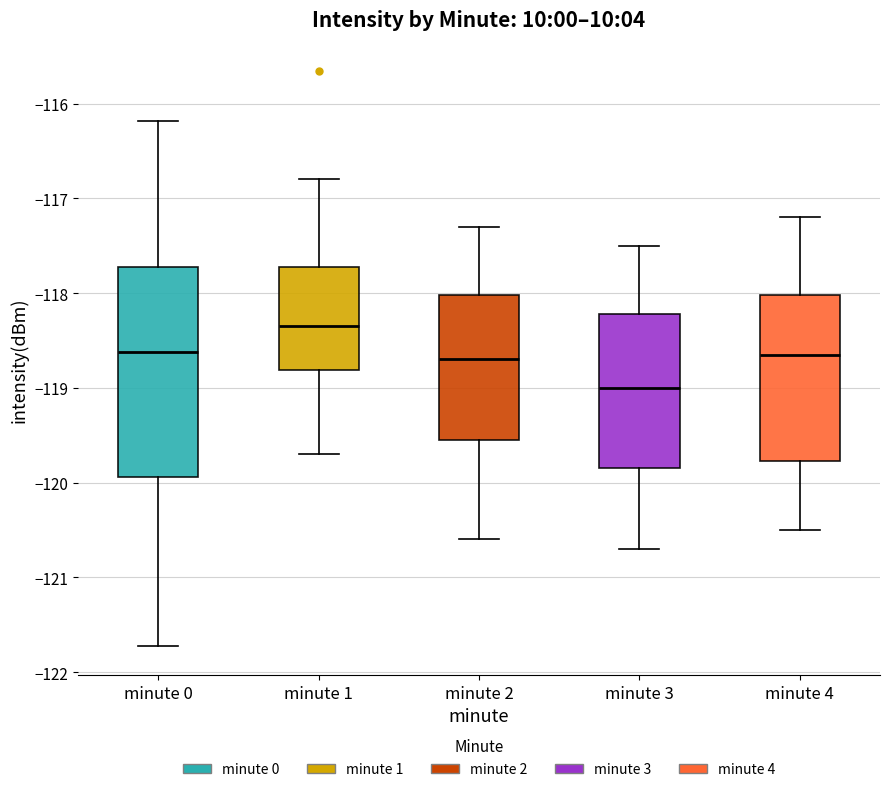

Reading left to right, transcribe this box plot: for each box, give where its median line is, the range the box spans, and where its two whiskers end, as read against the y-axis. The values are not printed on the chart, so give them approximately, as read against the axis.

minute 0: median -118.6, box -119.9 to -117.7, whiskers -121.7 to -116.2
minute 1: median -118.3, box -118.8 to -117.7, whiskers -119.7 to -116.8
minute 2: median -118.7, box -119.5 to -118.0, whiskers -120.6 to -117.3
minute 3: median -119.0, box -119.8 to -118.2, whiskers -120.7 to -117.5
minute 4: median -118.6, box -119.8 to -118.0, whiskers -120.5 to -117.2